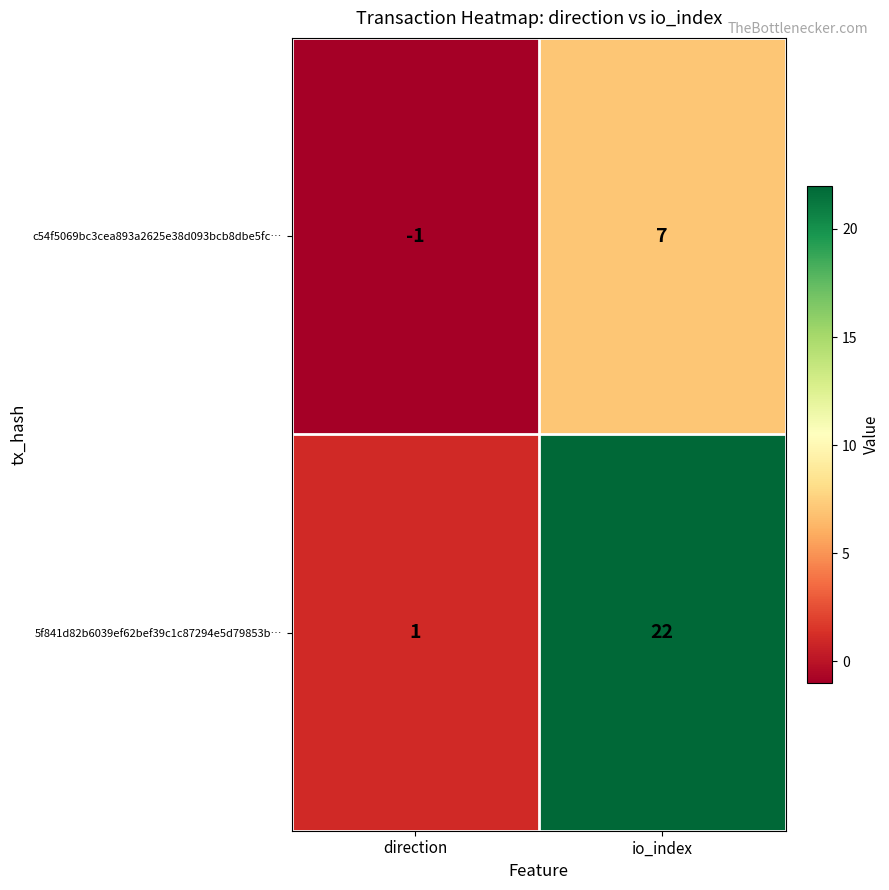

Which category has the highest value across all series?

io_index